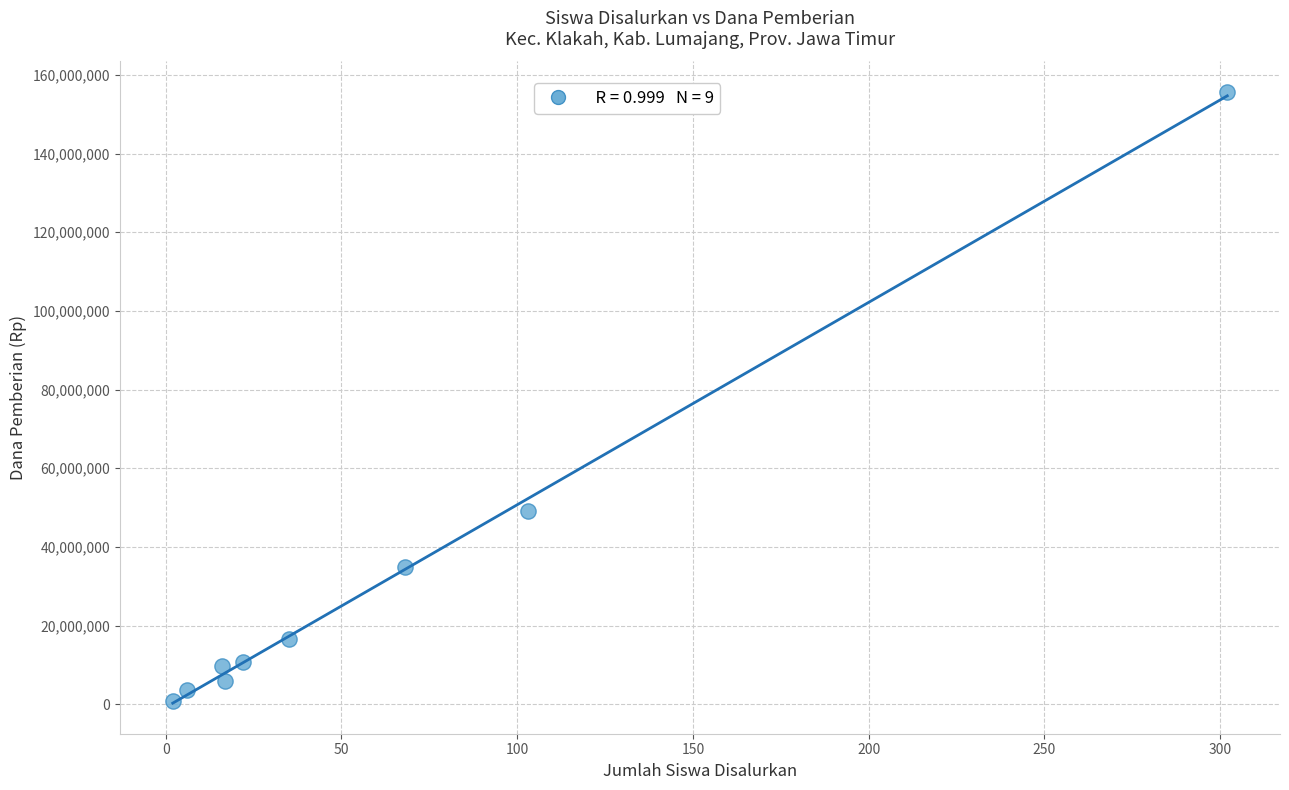

What is the range of X values (max minus min)?

300